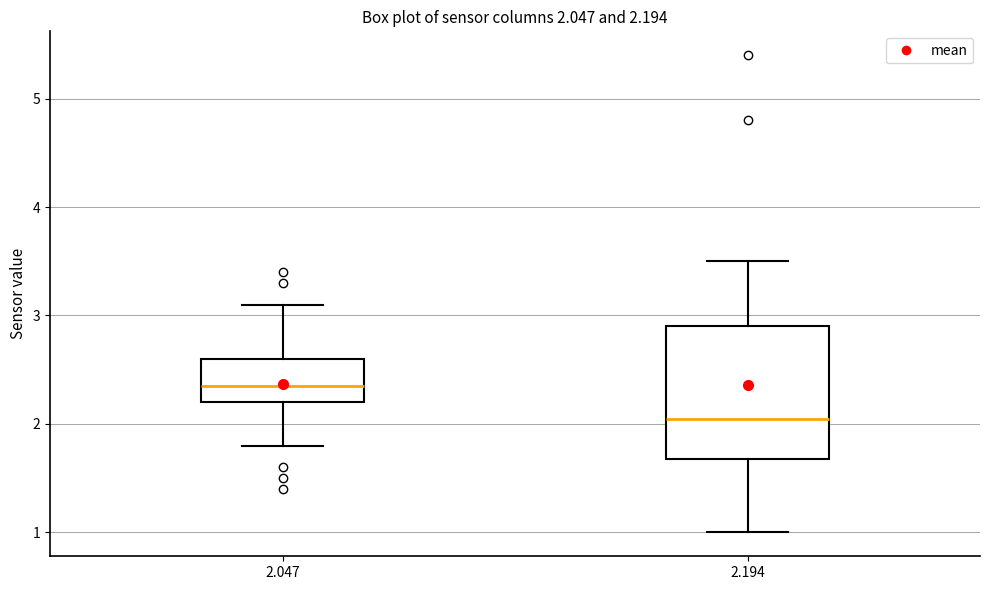

Which box has the lowest median line?

2.194